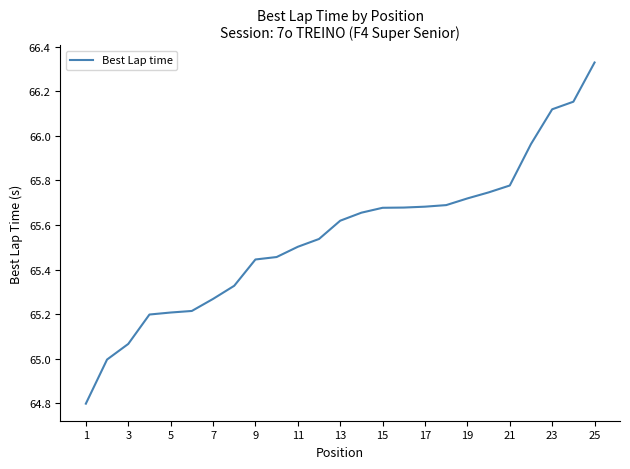

What is the minimum value shown in the chart?

64.8